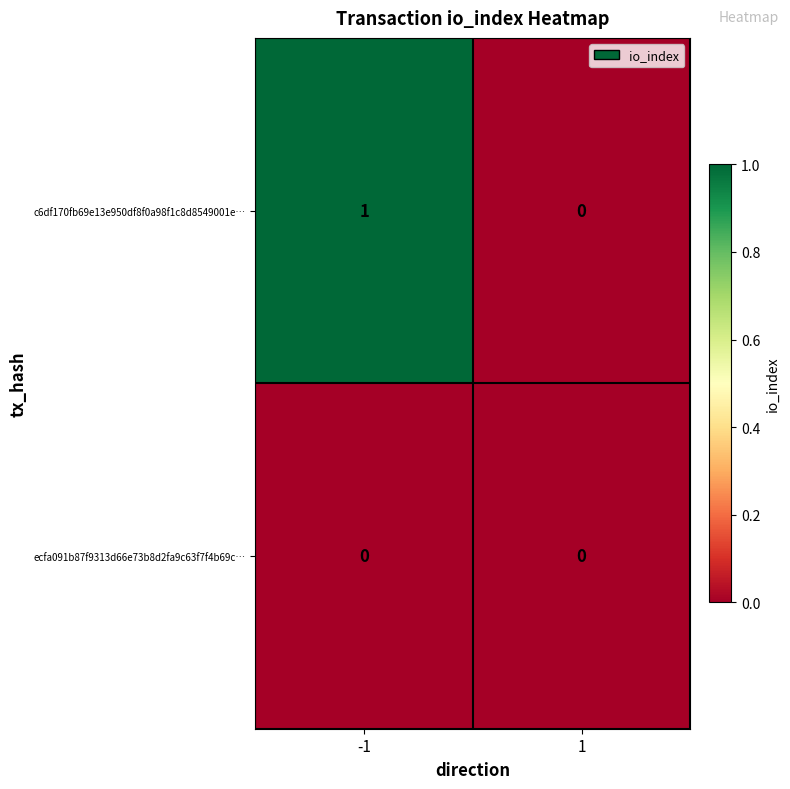

Which series has the widest spread of values?

c6df170fb69e13e950df8f0a98f1c8d8549001e…